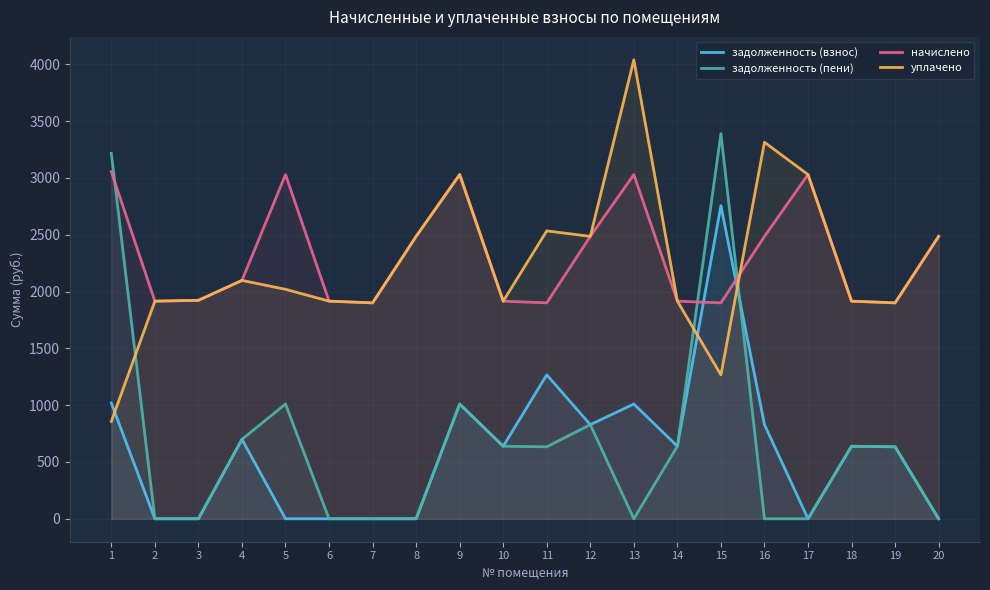

Count the number of data series in this chart.

4